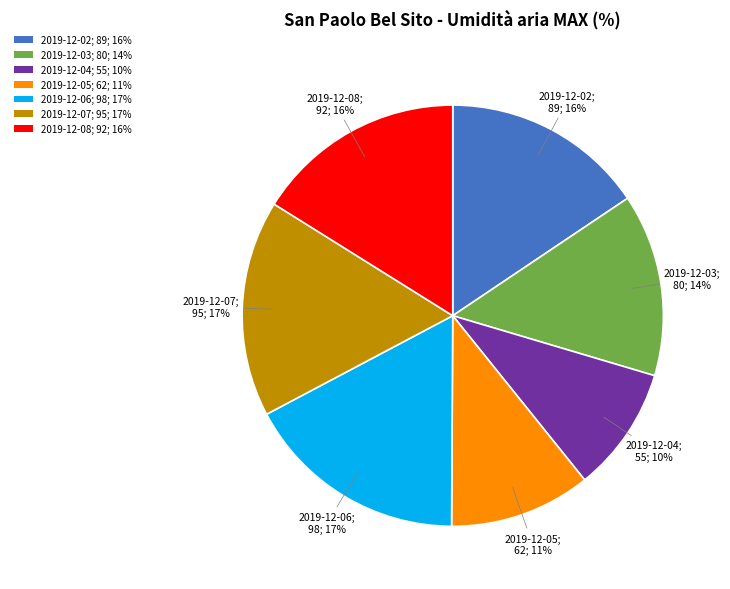

The 2019-12-08 slice represents 28% of the pie. True or false?

False